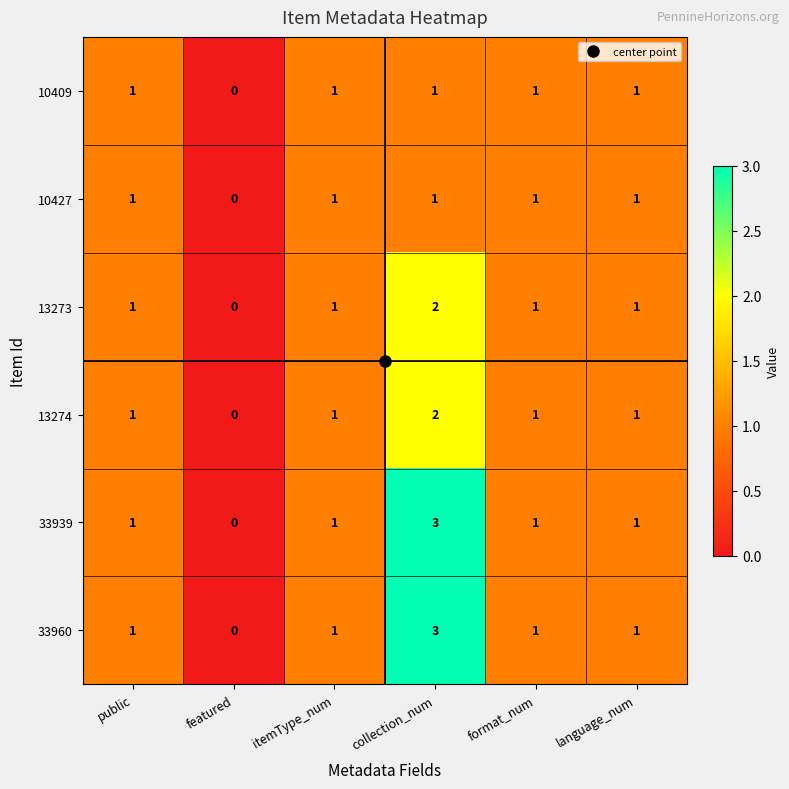

The value of 10427 at collection_num is 1. True or false?

True